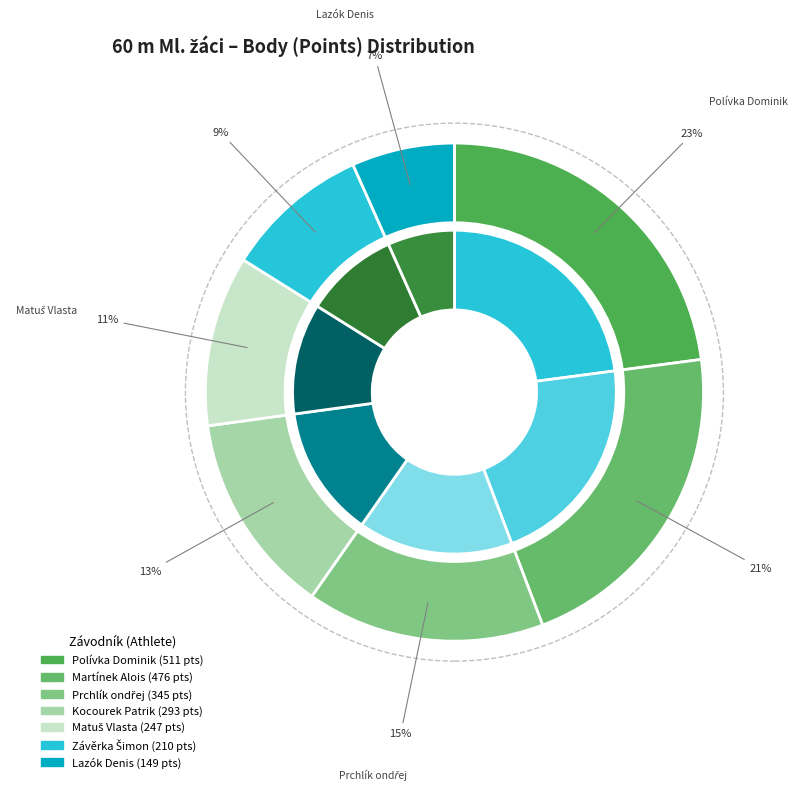

What percentage is NOT represented by Lazók Denis?

93.3%